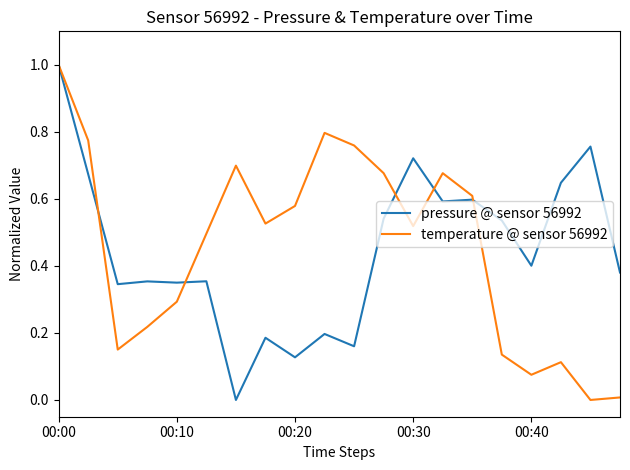

What is the maximum value shown in the chart?

1.0